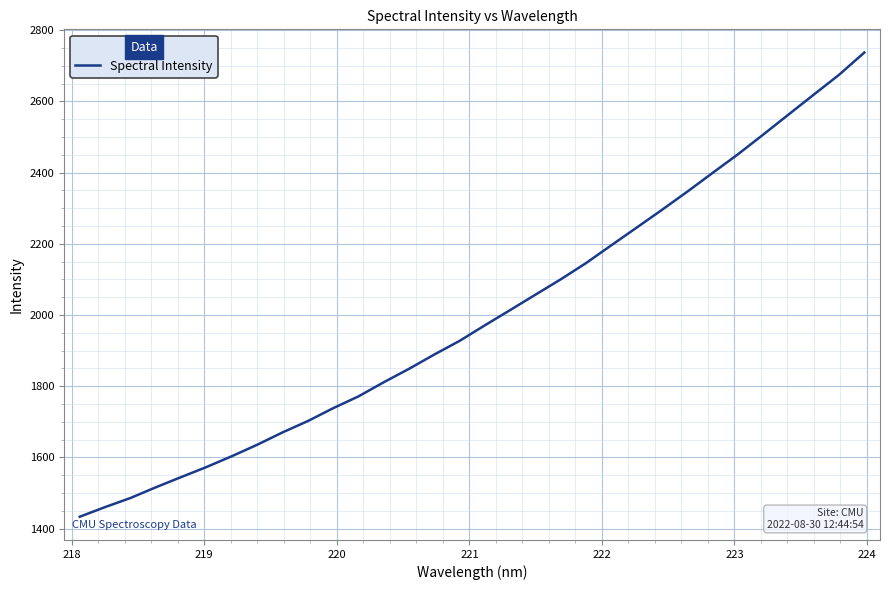

Is this an area chart (filled region under the line)?

No